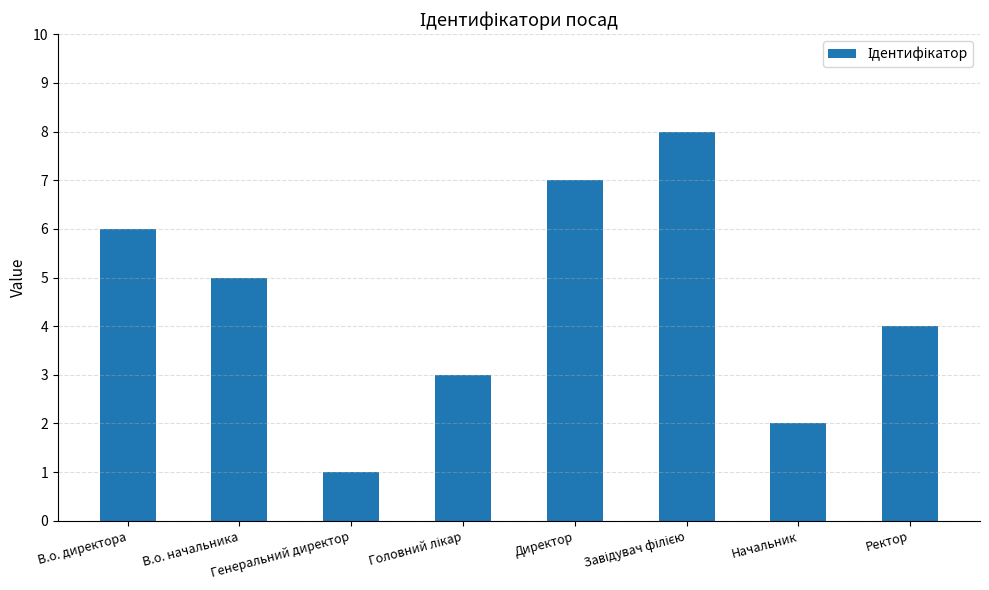

Is it true that the value at В.о. директора is 6?

True